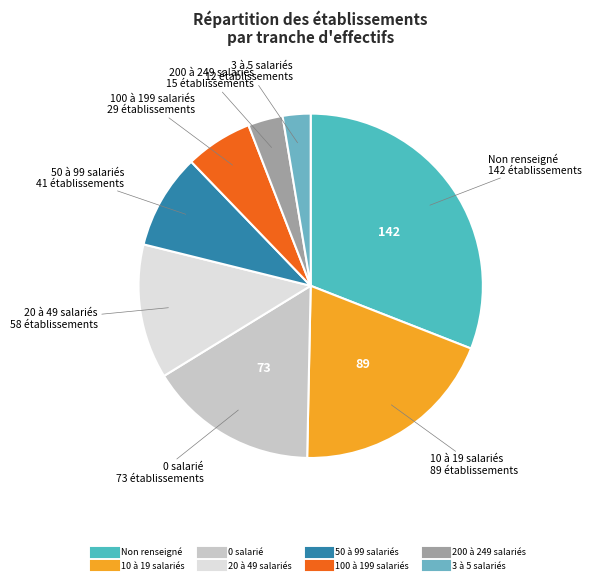

How many segments does this pie chart have?

8